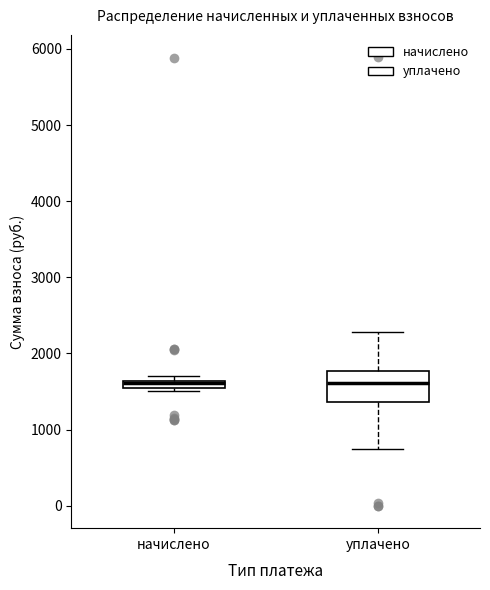

Where does the lower whisker of the box for уплачено end on the y-axis? The values are not printed on the chart, so give them approximately, as read against the axis.

700